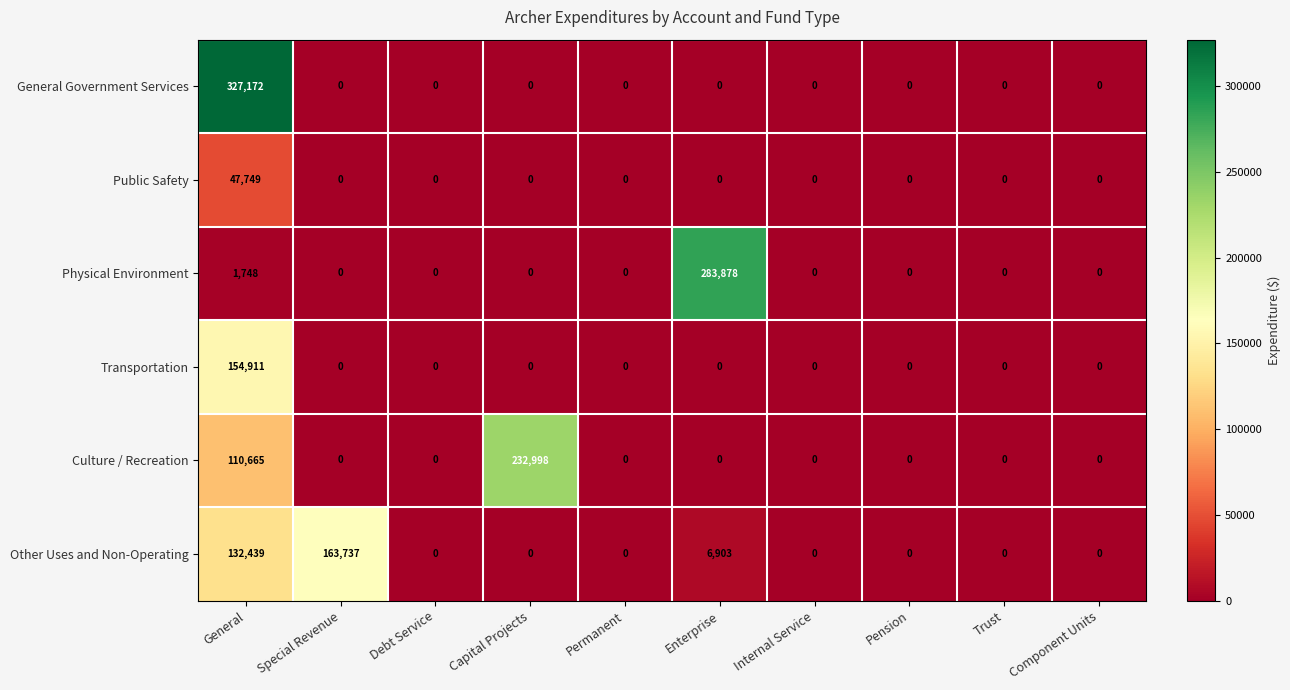

Rank the series by their maximum value, from lowest to highest.

Public Safety, Transportation, Other Uses and Non-Operating, Culture / Recreation, Physical Environment, General Government Services